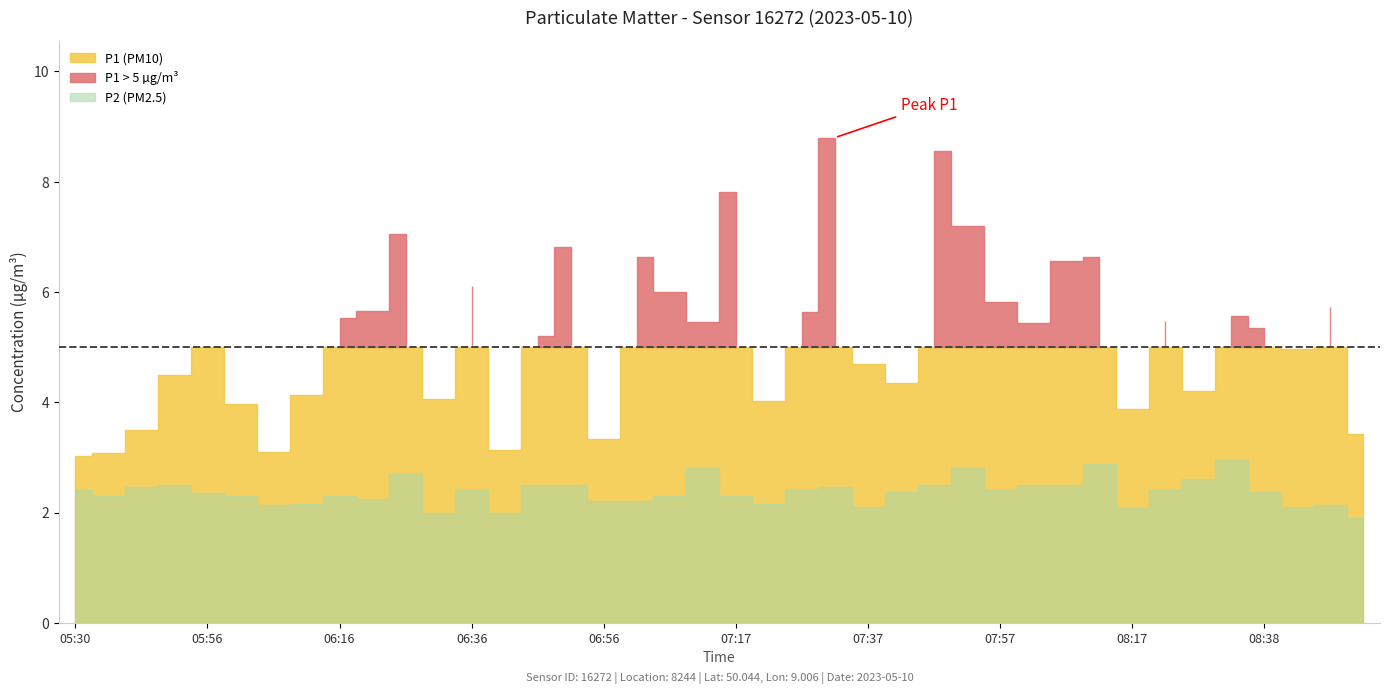

True or false: P2 has more than 0 interior local peaks.

True